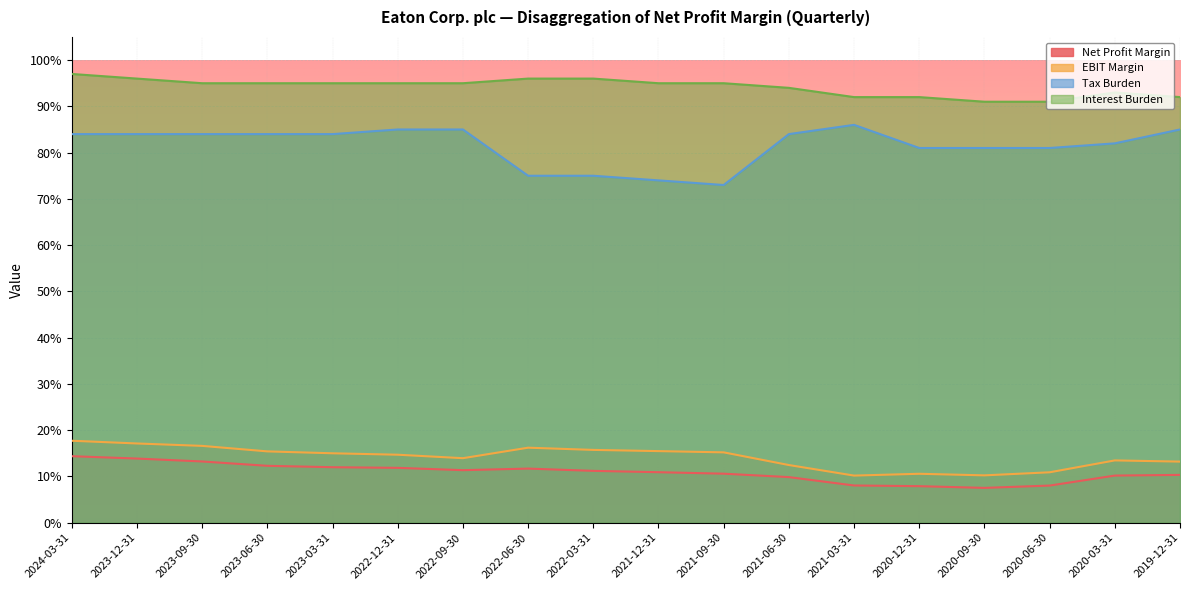

Count the number of categories in the chart.

18